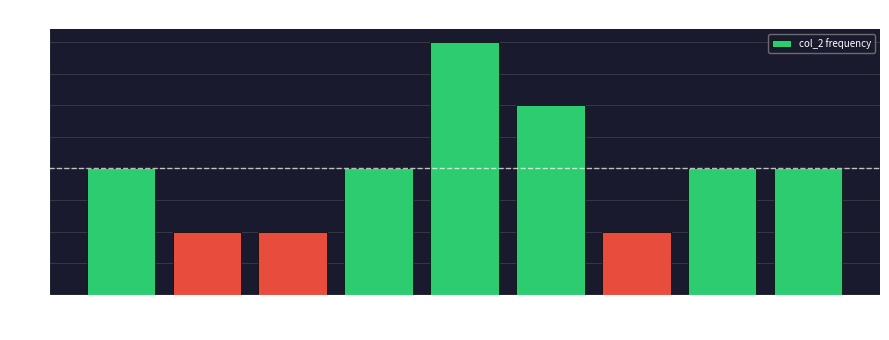

Reading left to right, list every bar in this chart as the range it spans on the x-axis followed by its height. The values are not printed on the chart, so give them approximately, as read against the axis.

1 to 2: 2
2 to 3: 1
3 to 4: 1
4 to 5: 2
5 to 6: 4
6 to 7: 3
7 to 8: 1
8 to 9: 2
9 to 10: 2